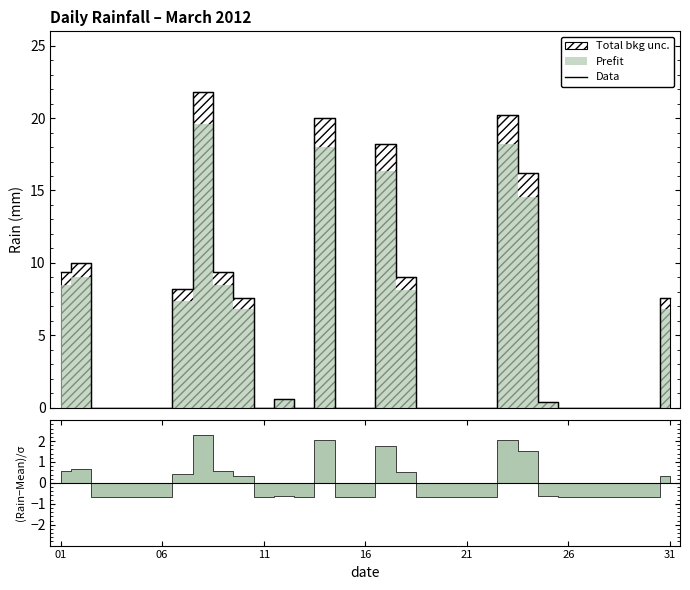

What is the greatest value displayed?

21.8